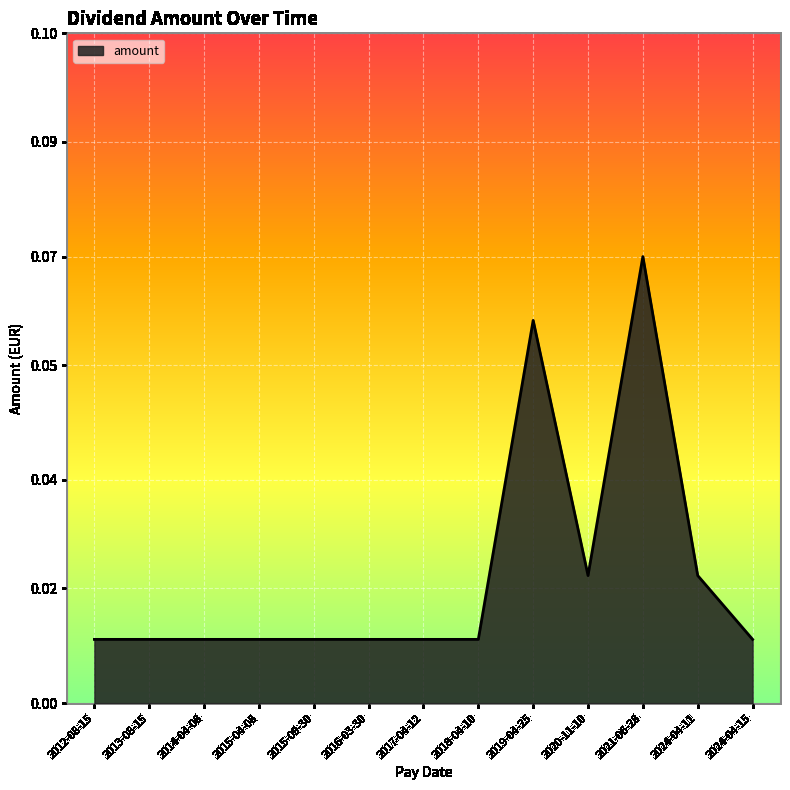

What position from the right is 2014-04-08?

11